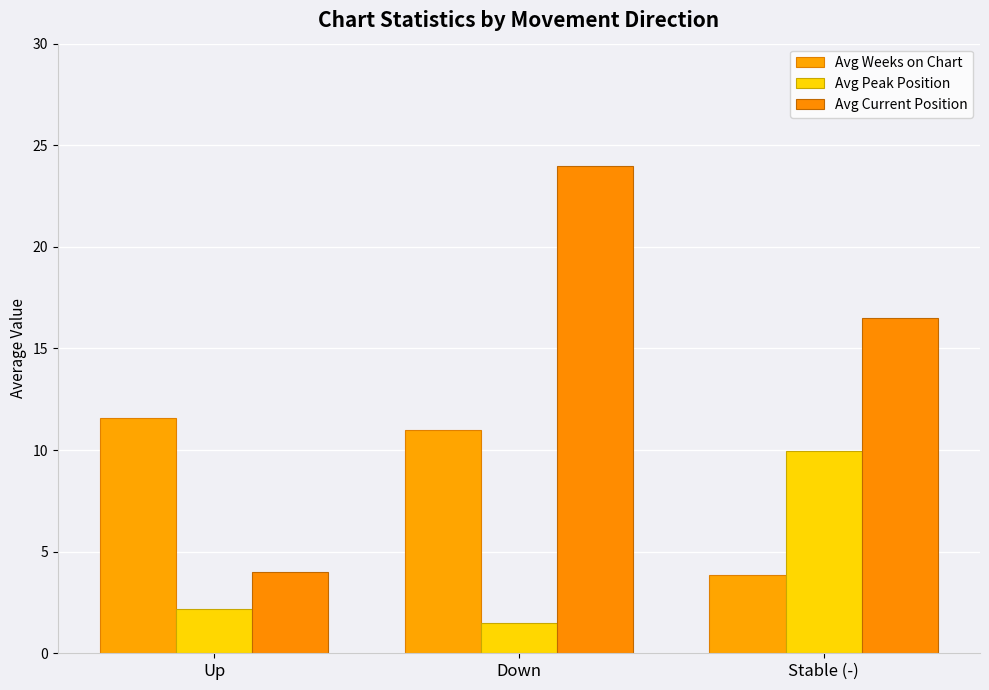

What are all the series names shown in the legend?

Avg Weeks on Chart, Avg Peak Position, Avg Current Position